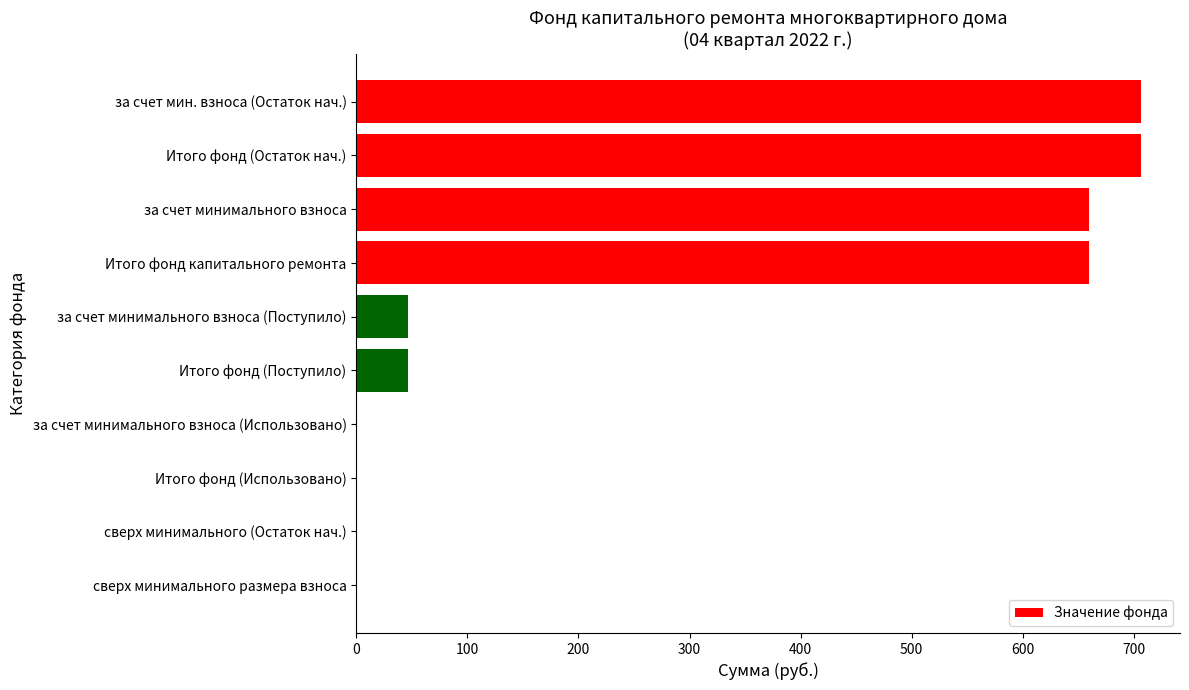

True or false: the data shows 46.4 at Итого фонд (Поступило).

True